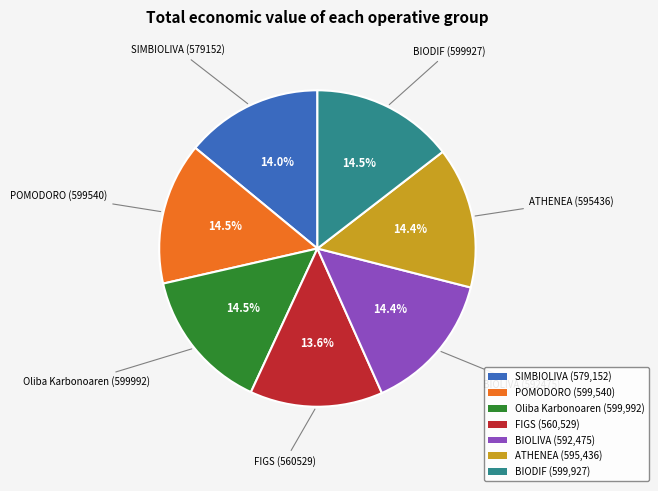

Is there a majority slice in this chart?

No